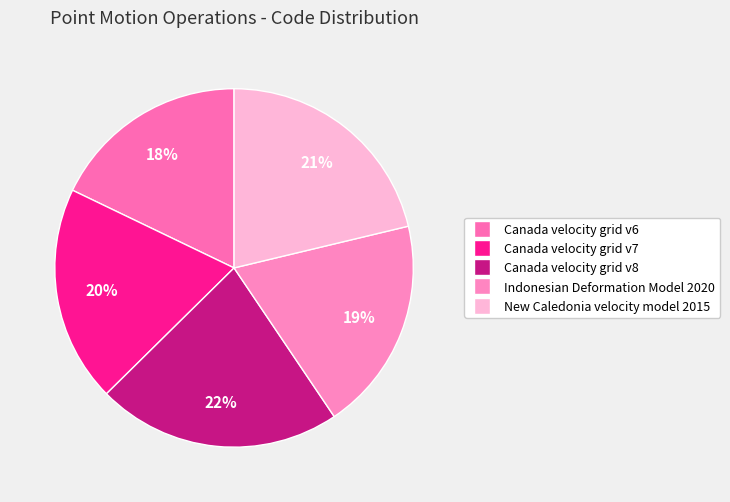

What percentage do Canada velocity grid v7 and New Caledonia velocity model 2015 together represent?

40.8%